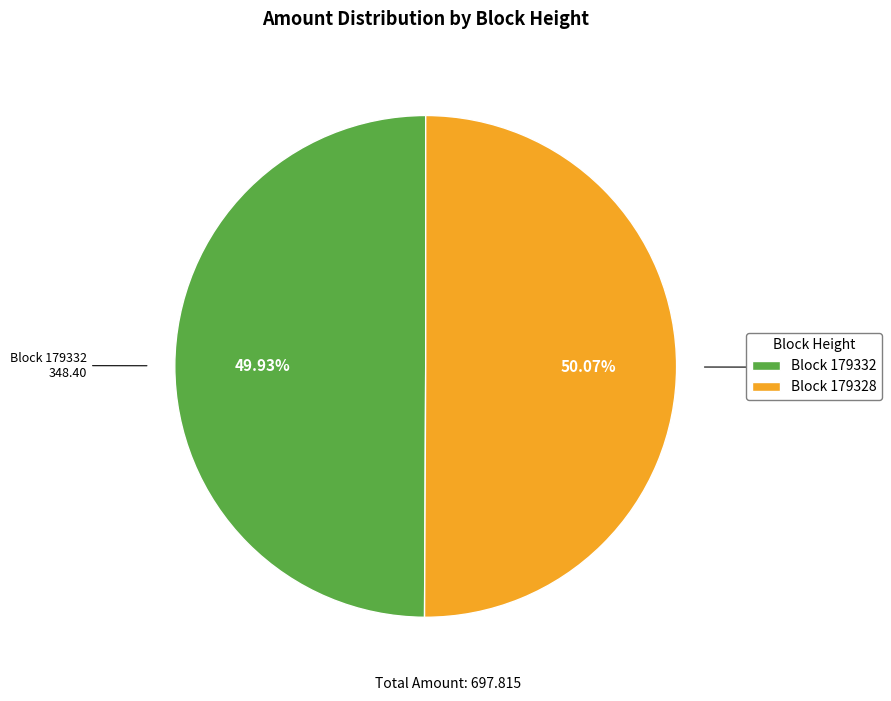

Do Block 179332 and Block 179328 together represent more than half of the pie?

Yes